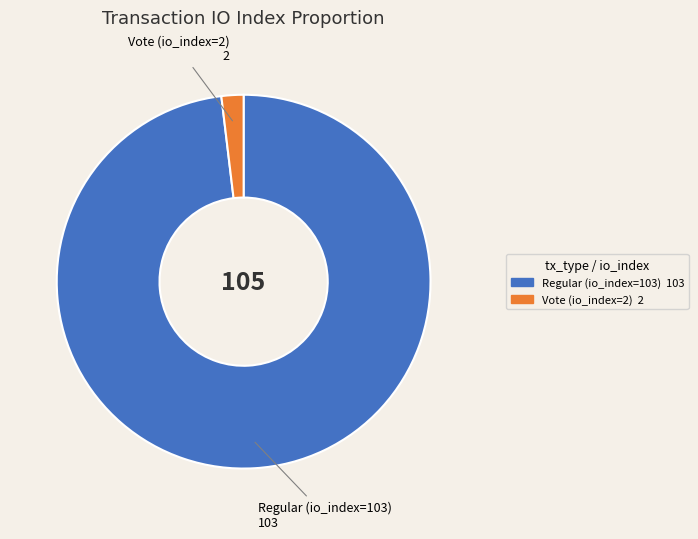

Is Regular (io_index=103) the majority of the pie?

Yes